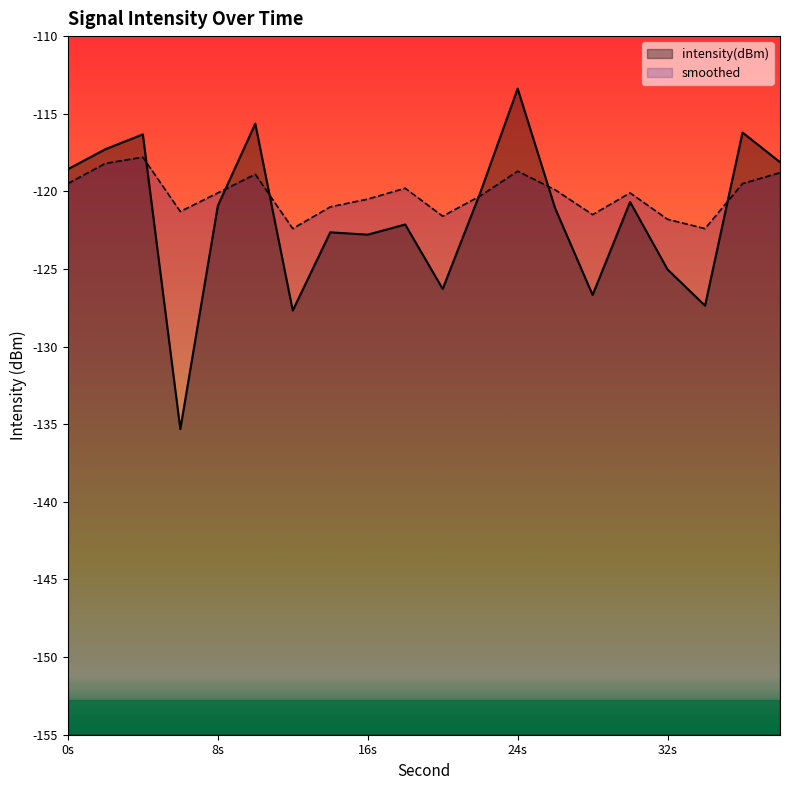

What is the spread (max minus min) of values at 26?

1.2